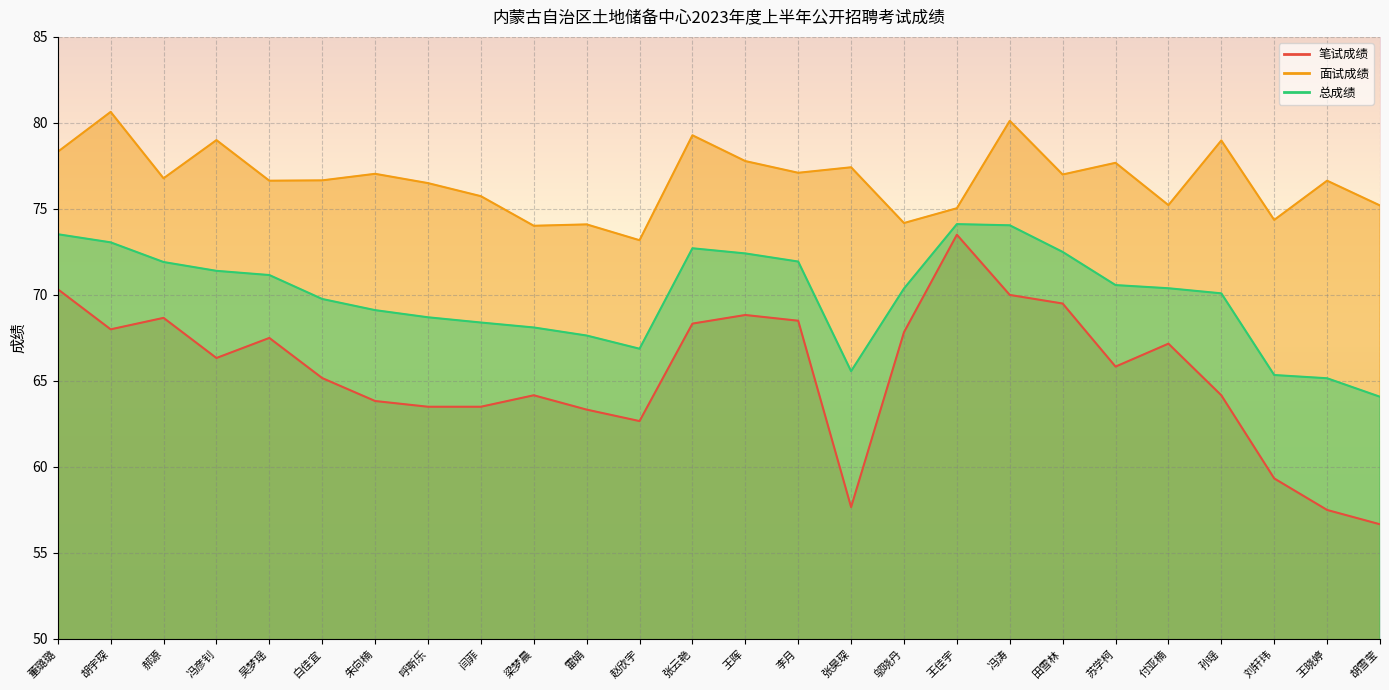

Which series has the largest range (max minus min)?

笔试成绩